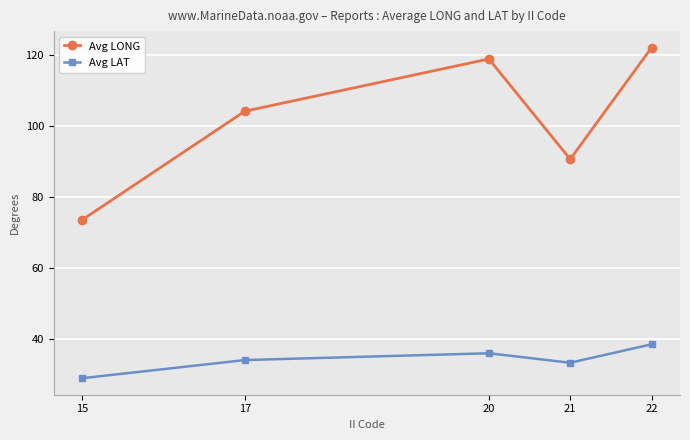

Which series changed the most between 21 and 22?

Avg LONG